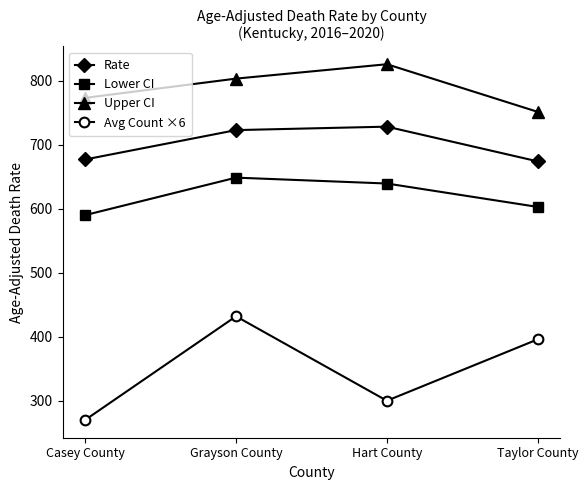

Reading left to right, list all the values displayed in this chart.

Rate: 677.2	723.1	728.5	674.2
Lower CI: 590.2	648.8	639.6	603.0
Upper CI: 773.5	803.6	826.1	751.6
Avg Count ×6: 270.0	432.0	300.0	396.0